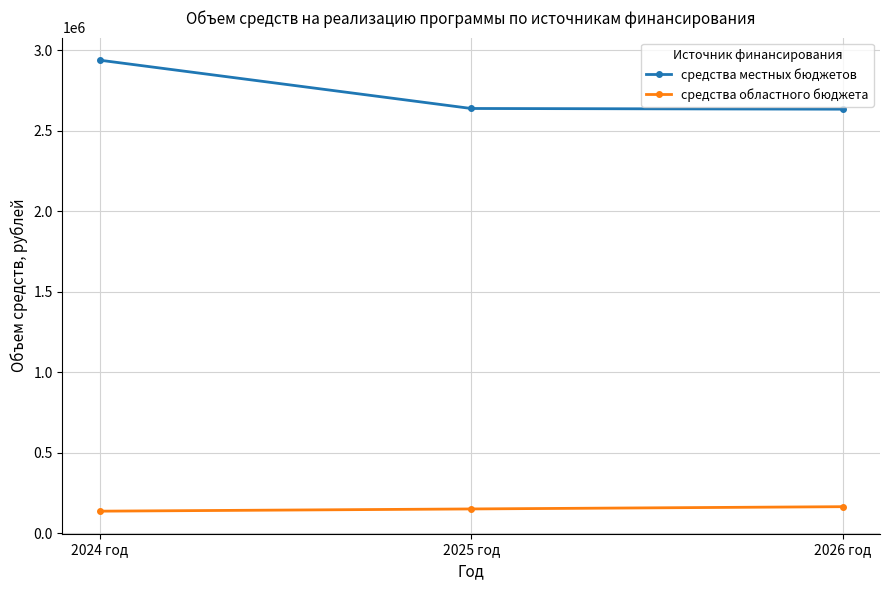

What is the sum of all средства областного бюджета values?

455649